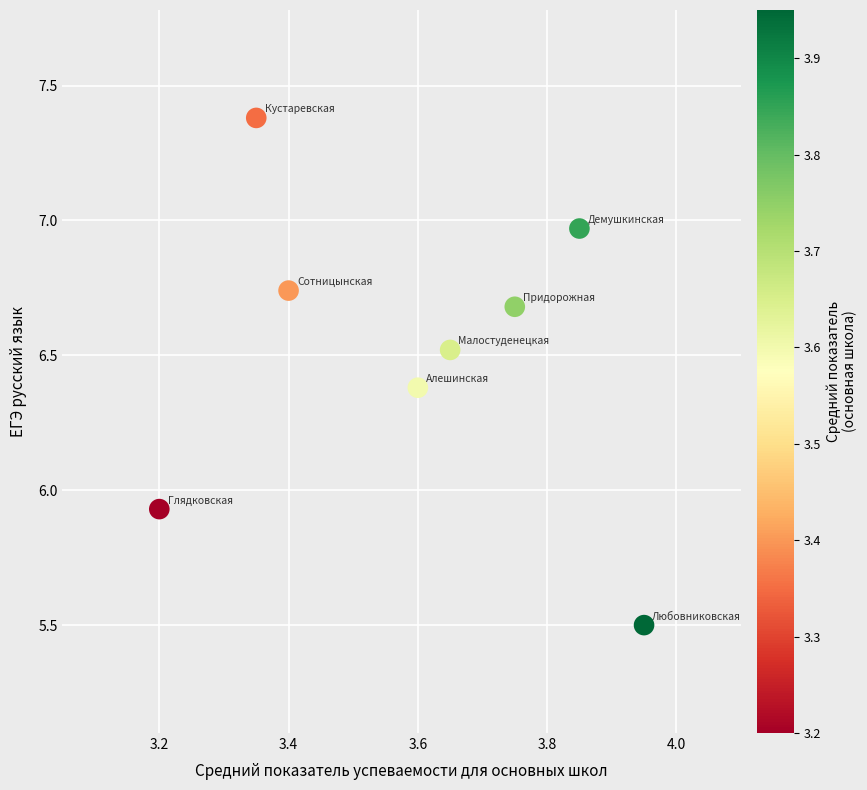

What is the average X value?

3.6